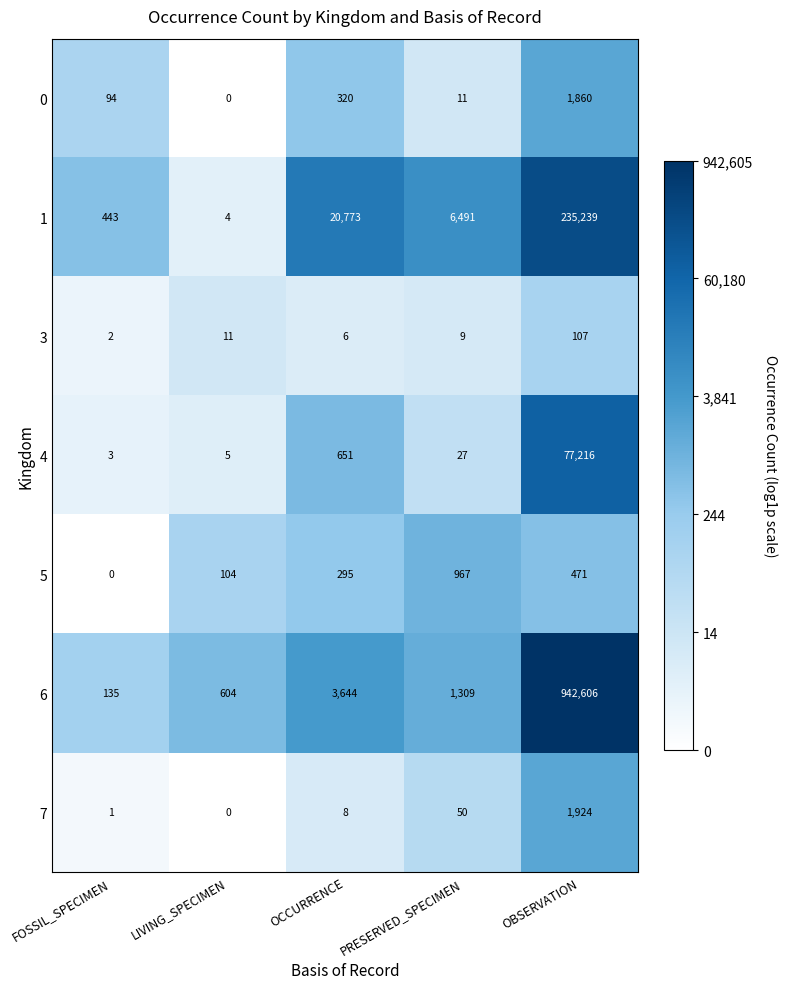

Which series has the largest range (max minus min)?

6